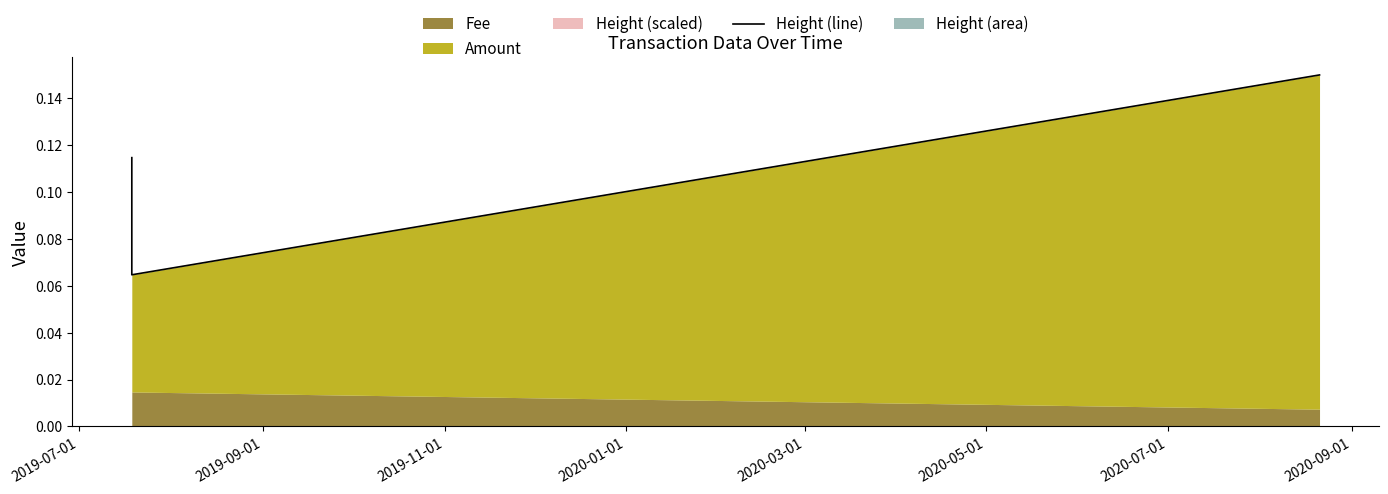

What is the average value?

0.1